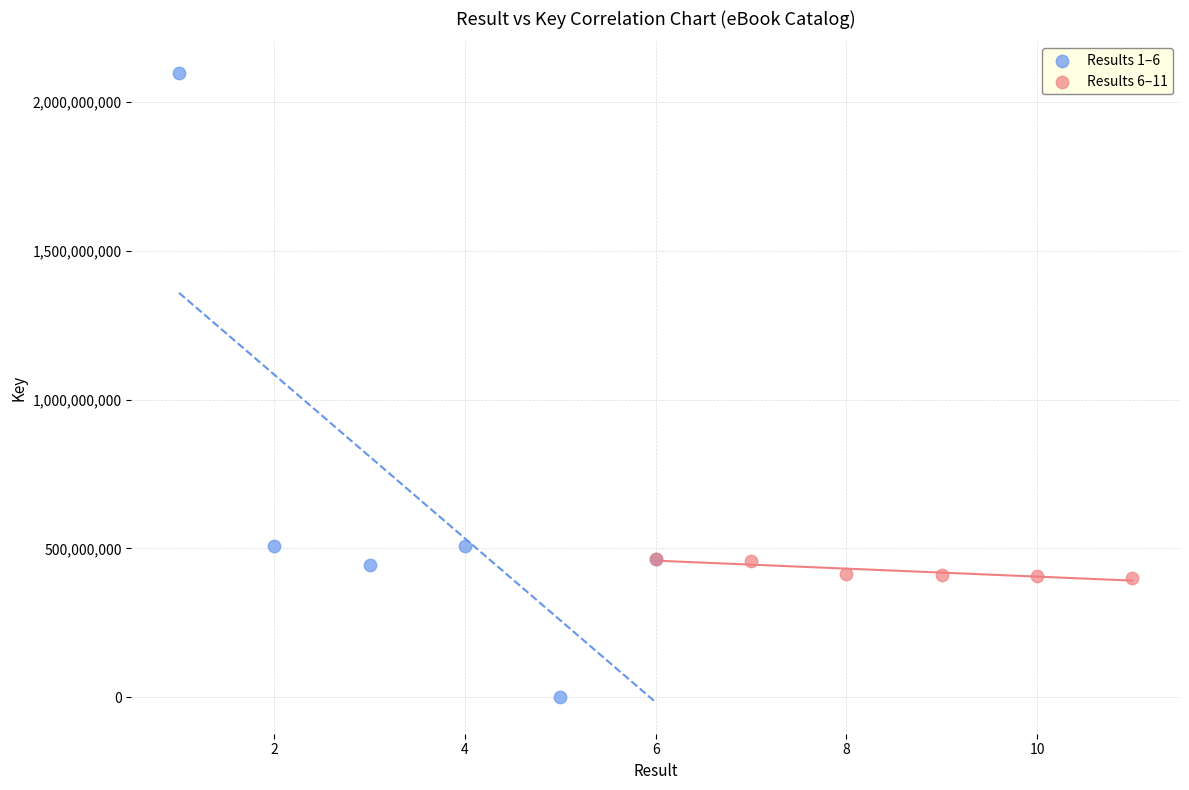

Which series reaches the minimum Y coordinate?

Results 1–6